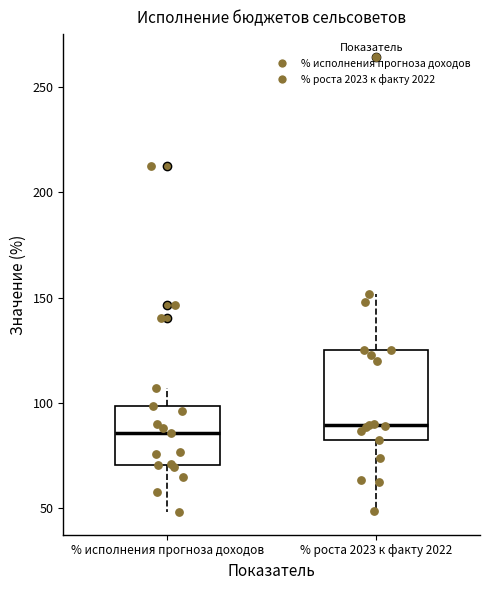

Reading left to right, read every box against the y-axis: the position of its median line, the range the box covers, and the ends of its whiskers. The values are not printed on the chart, so give them approximately, as read against the axis.

% исполнения прогноза доходов: median 85, box 70 to 100, whiskers 50 to 105
% роста 2023 к факту 2022: median 90, box 80 to 125, whiskers 50 to 150